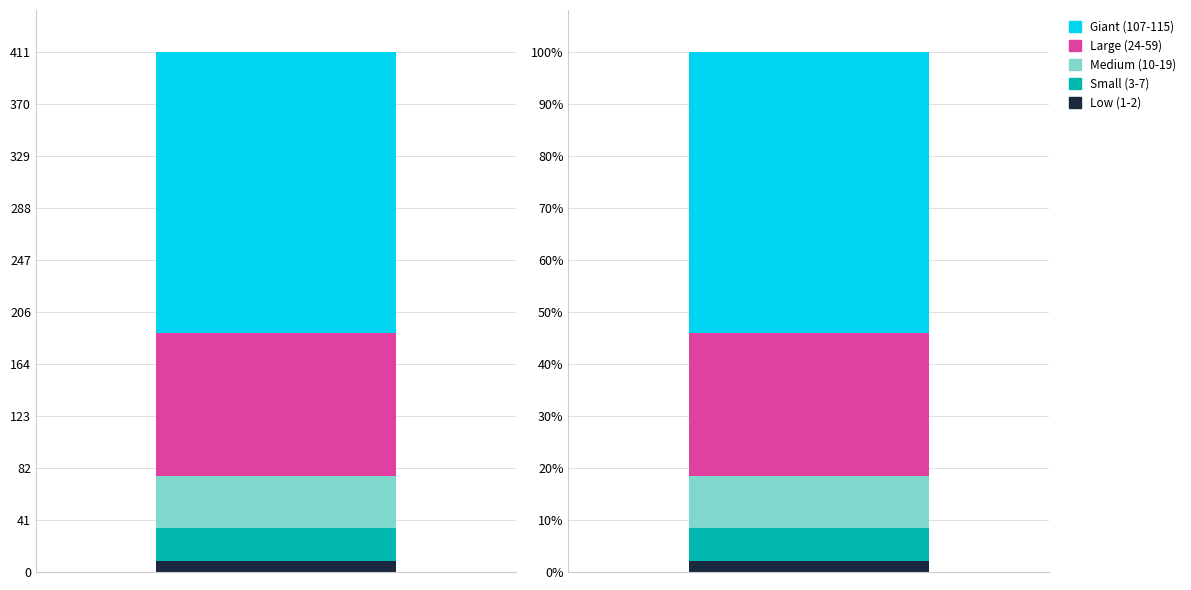

What is the smallest value displayed?

1